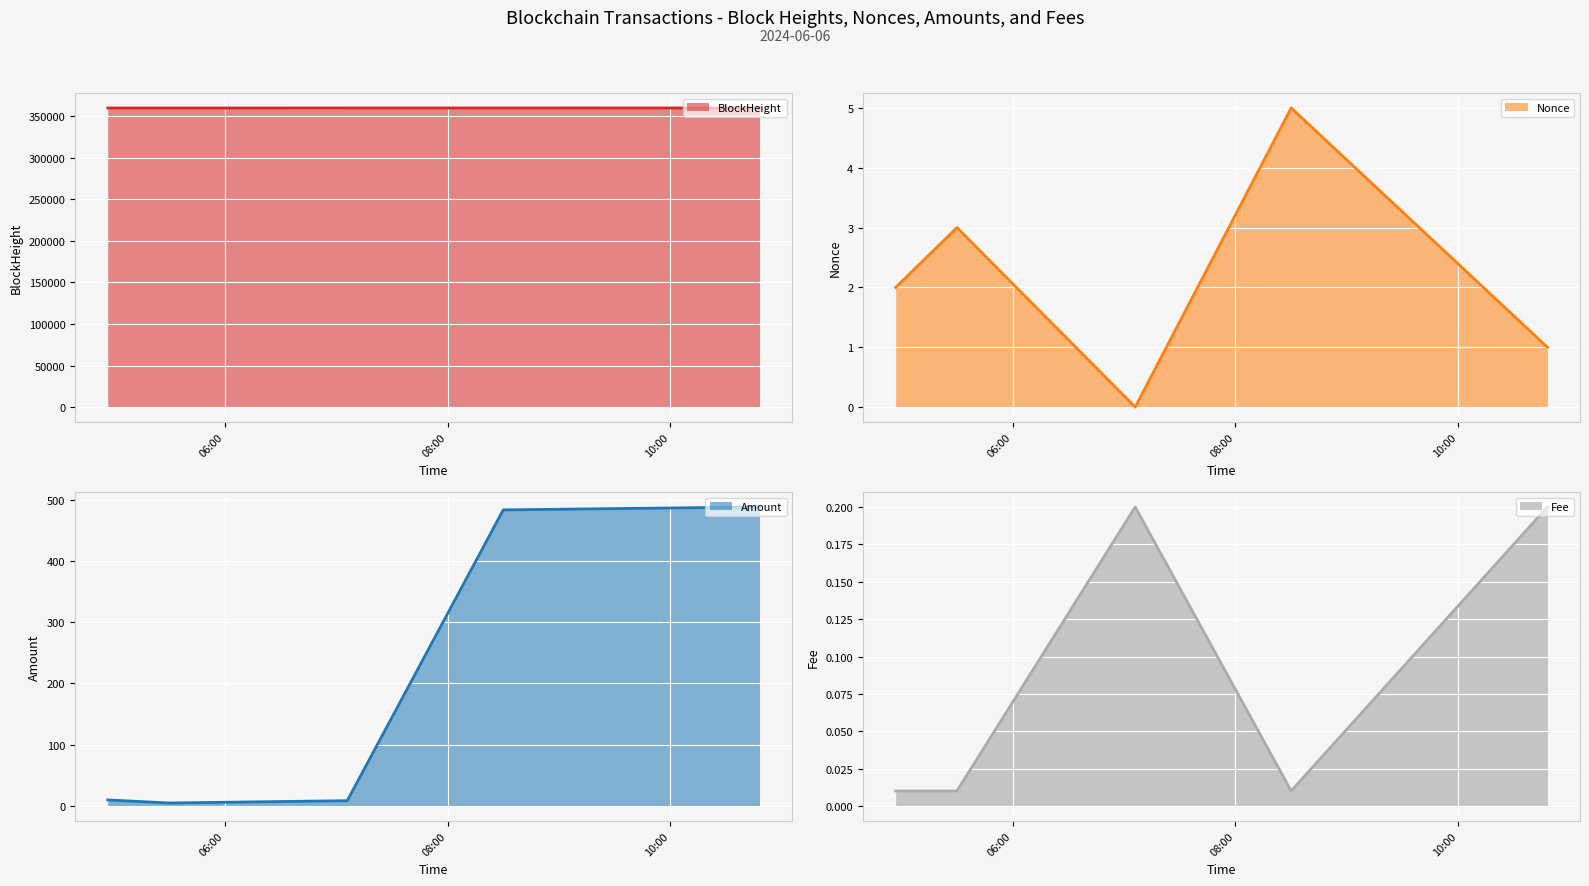

How many values in the BlockHeight series exceed 359958?

2